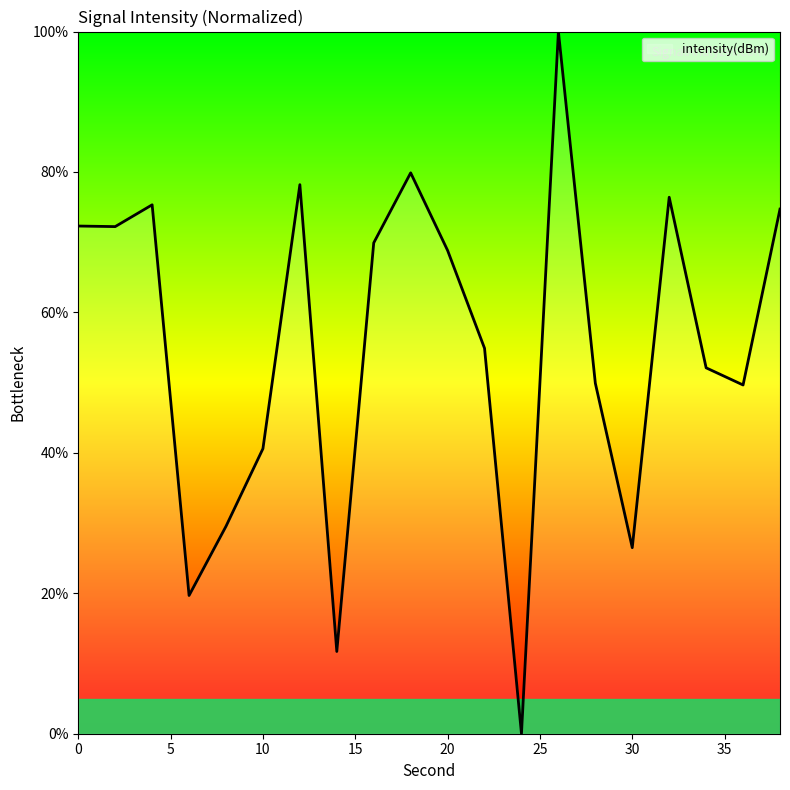

What is the greatest value displayed?

100.0